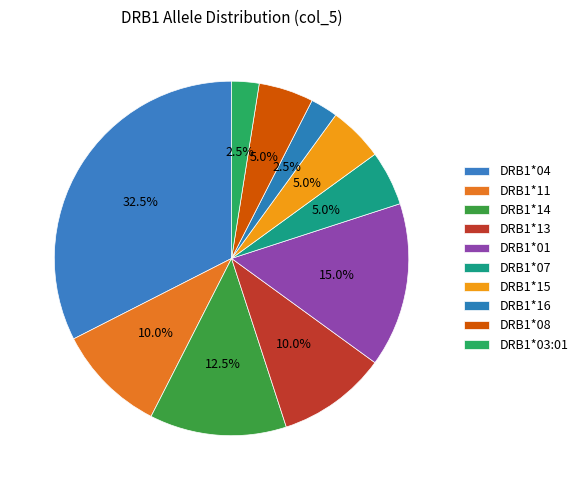

Count the number of slices in the pie.

10